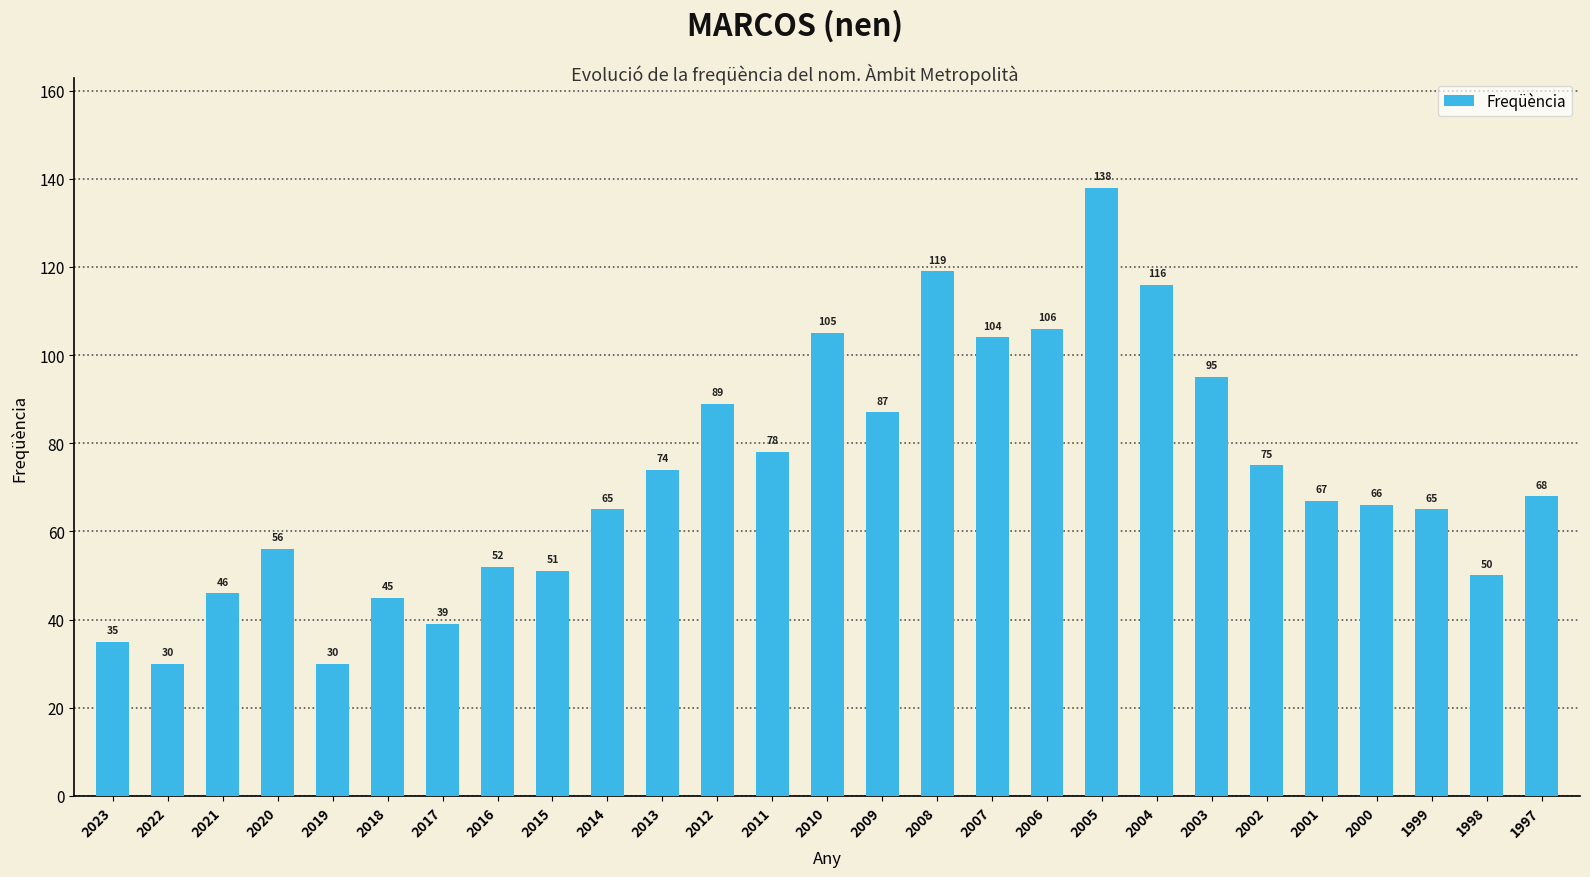

Does the chart contain any negative values?

No